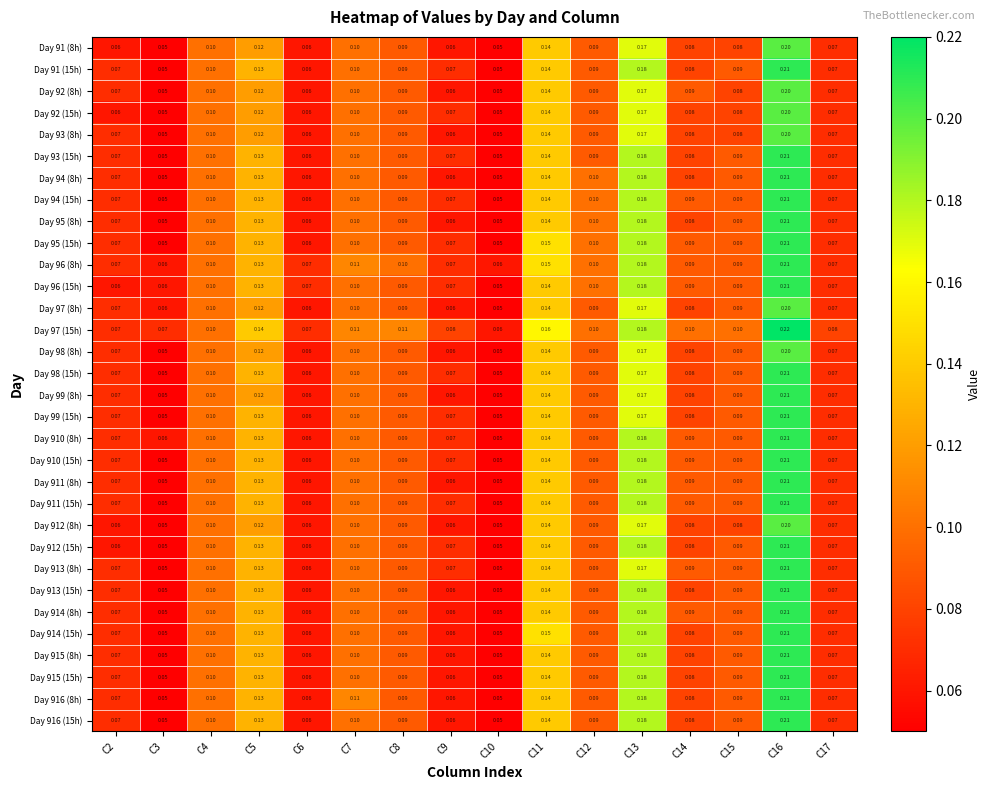

Is the value of Day 96 (15h) at C15 greater than the value of Day 910 (8h) at C4?

No